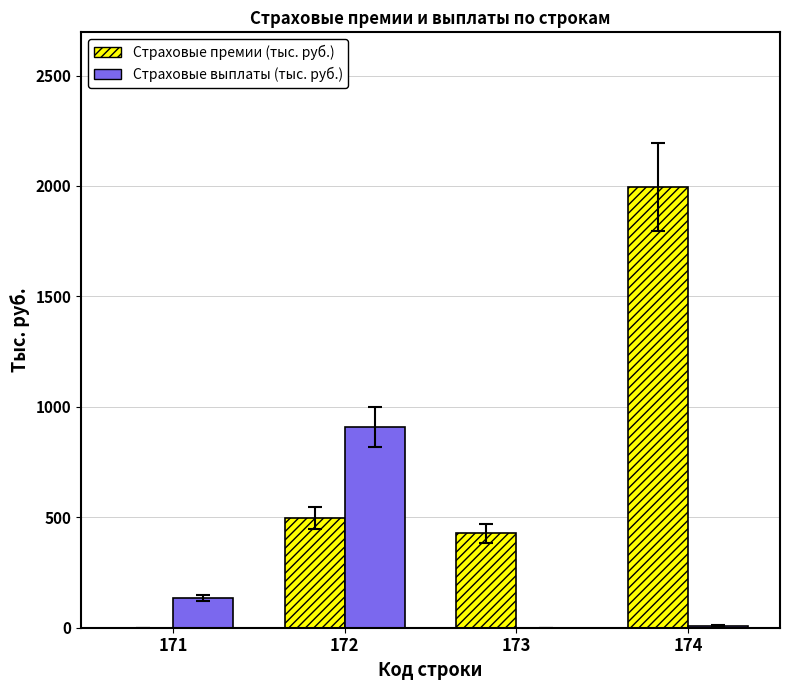

What is the sum of the Страховые премии (тыс. руб.) values at 173 and 172?

925.3